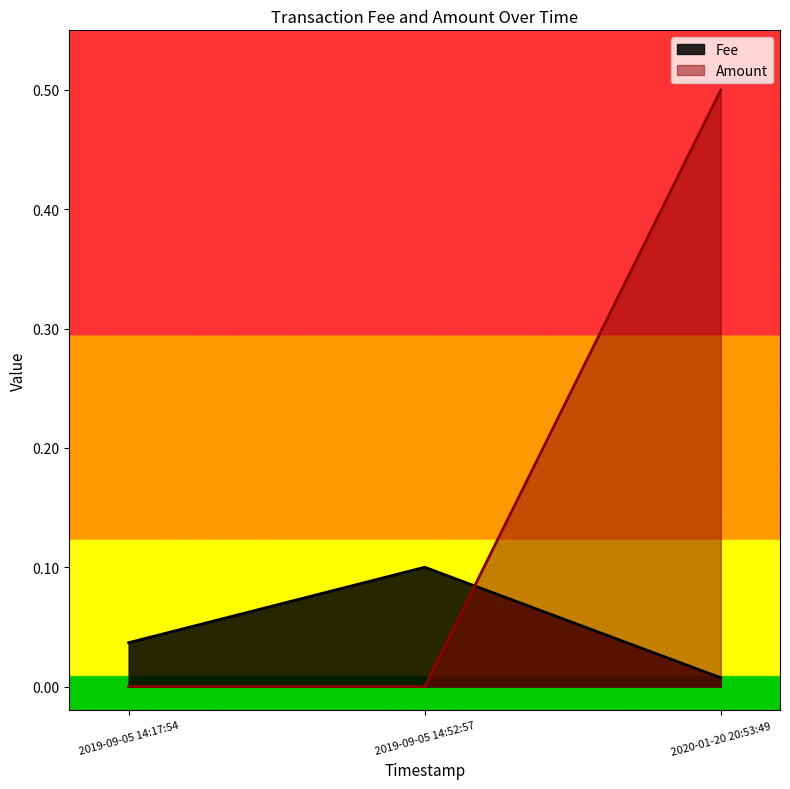

What is the difference between the maximum and minimum values in the Amount series?

0.5